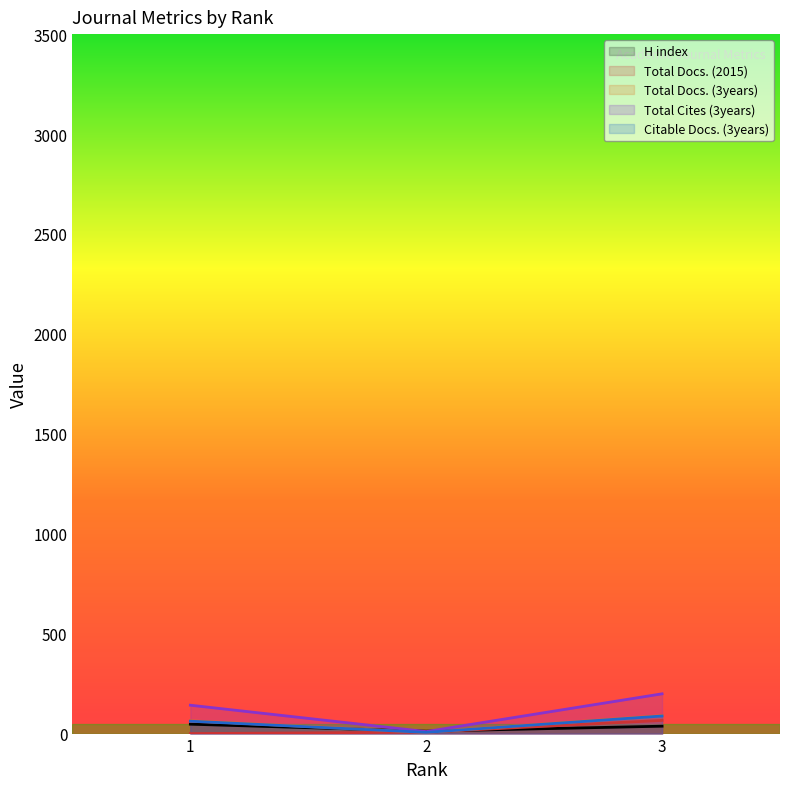

Which series has the largest total across all categories?

Total Cites (3years)